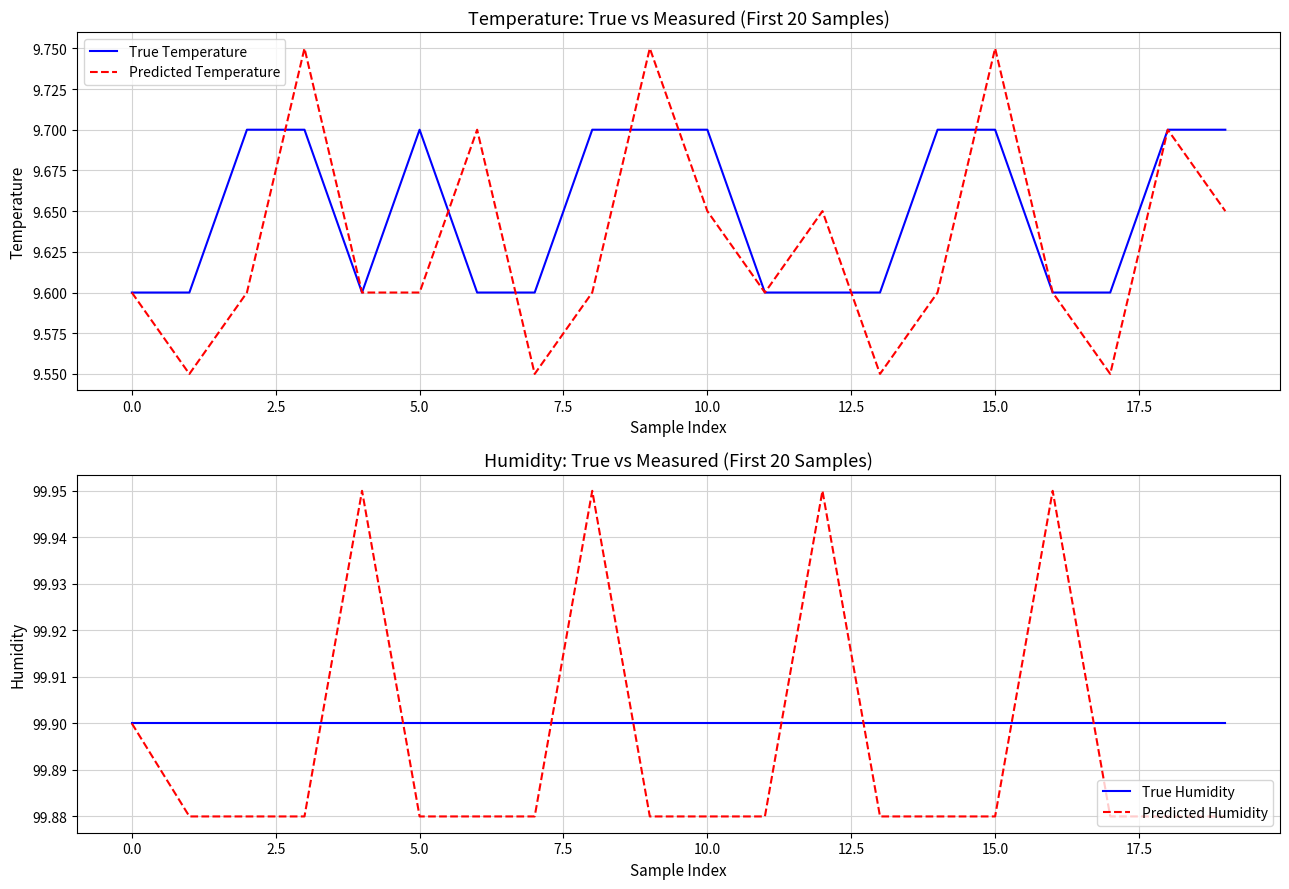

What is the difference between the maximum and second lowest values in the Predicted Temperature series?

0.2